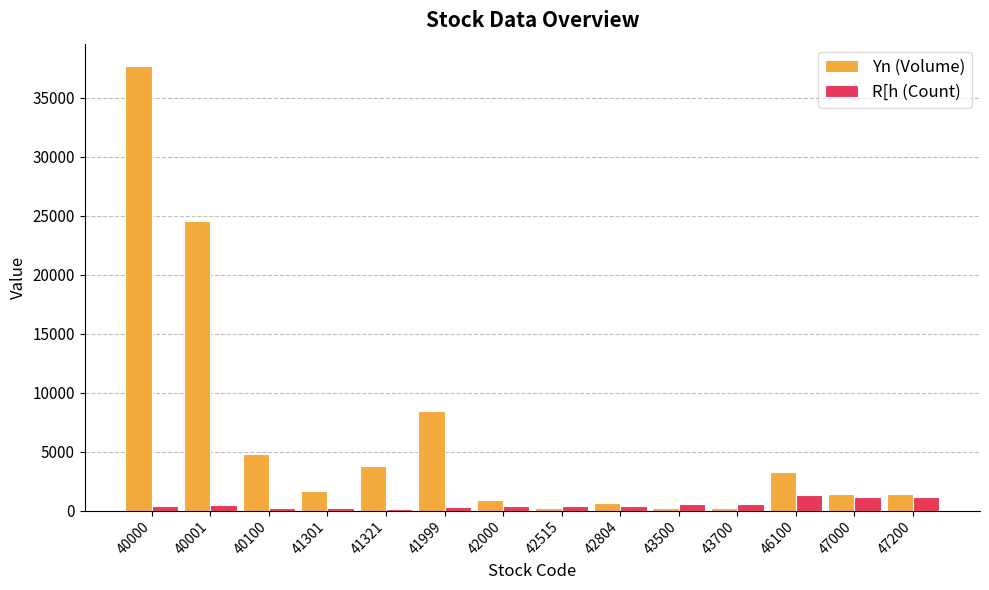

At how many categories does at least one series exceed 4615?

4